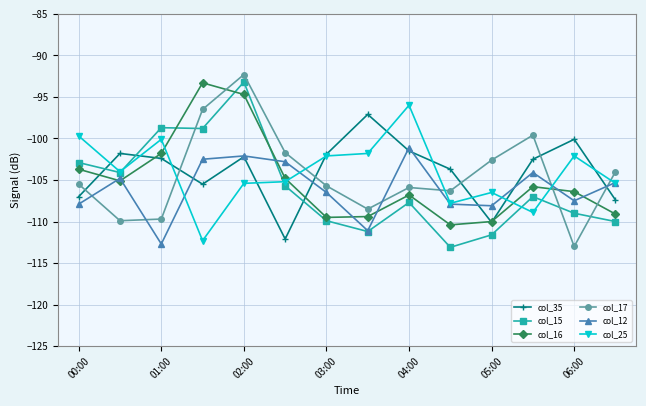

Does the chart display data point markers on the line(s)?

Yes